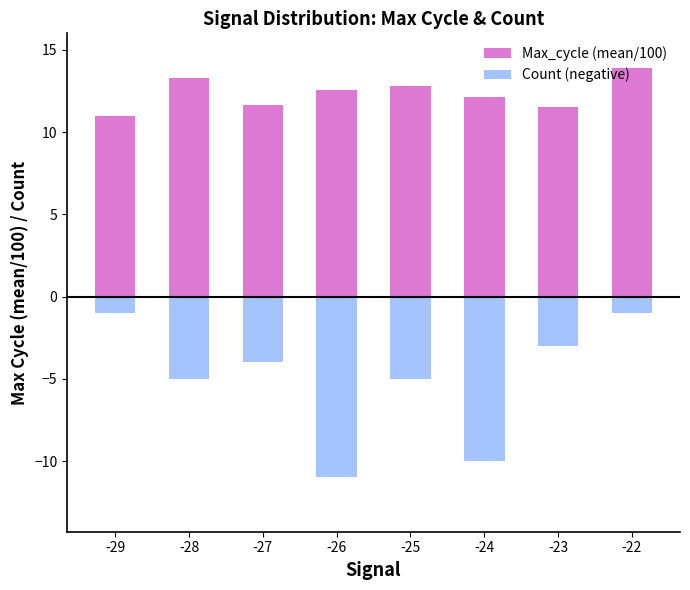

What is the difference between the maximum and minimum values in the Max_cycle (mean/100) series?

2.9